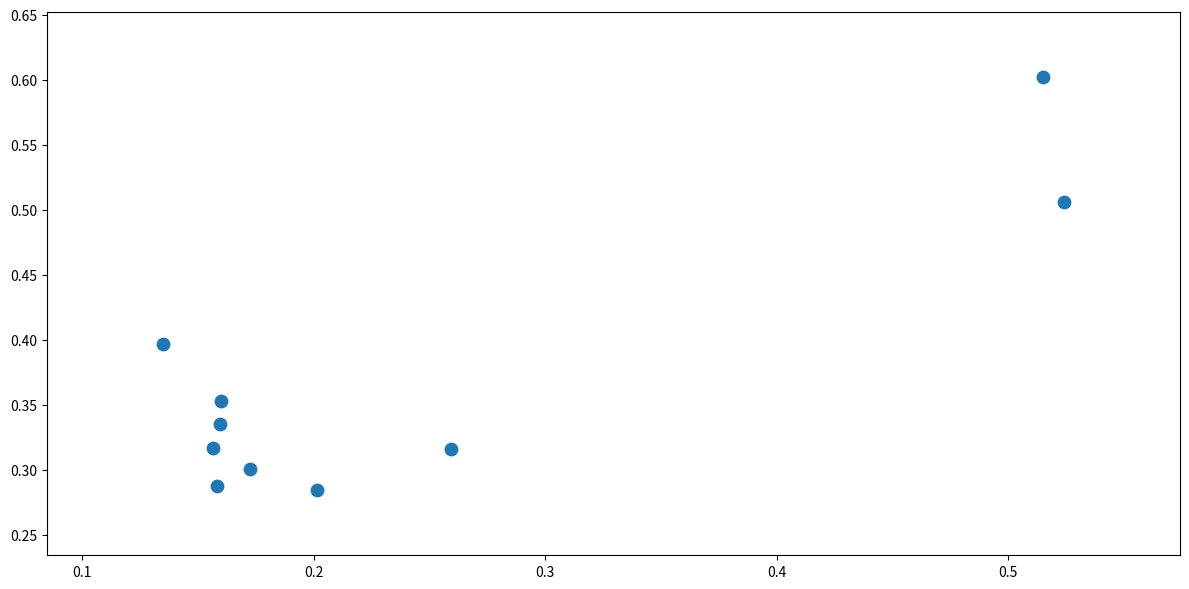

Count the number of points in this scatter plot.

10